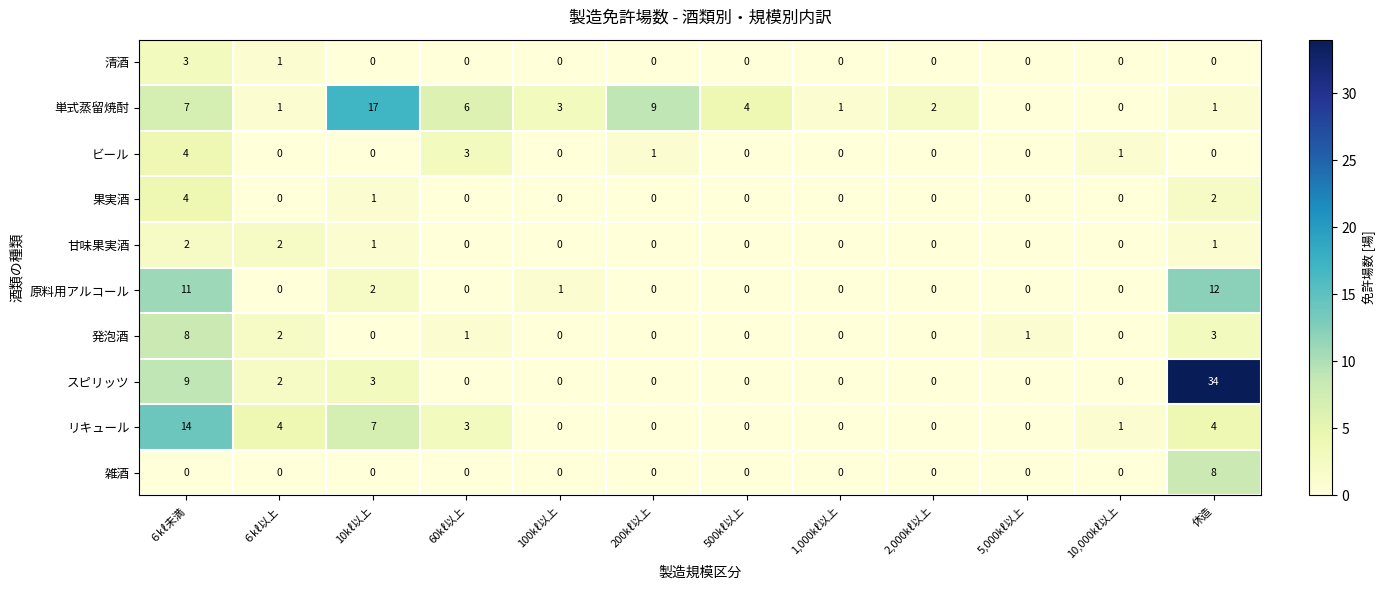

Which series has the largest total across all categories?

単式蒸留焼酎